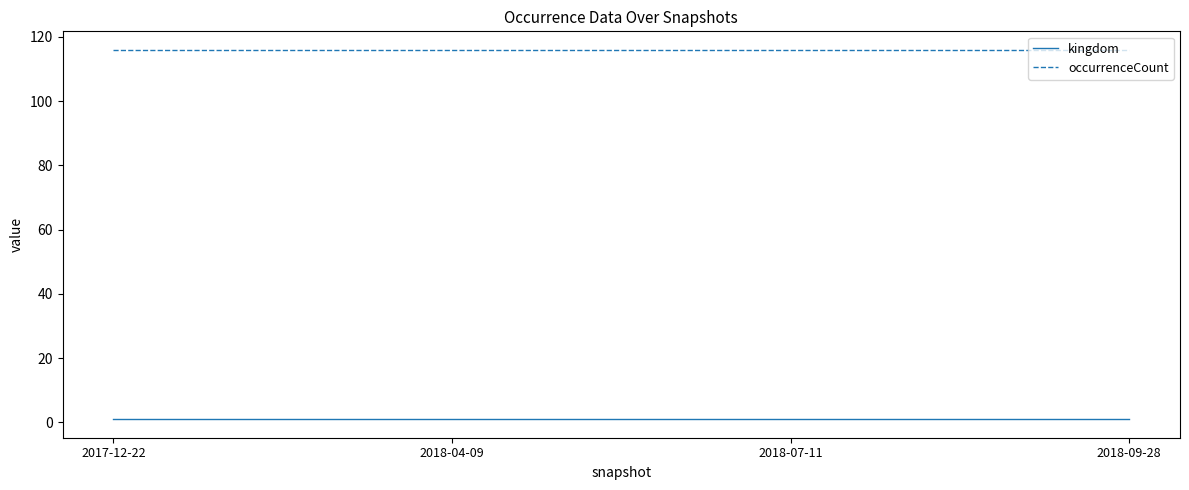

What is the maximum value for occurrenceCount?

116